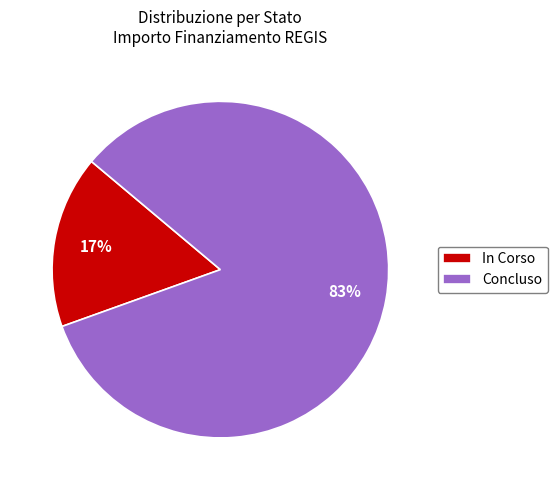

To the nearest percent, what is the average slice percentage?

50%